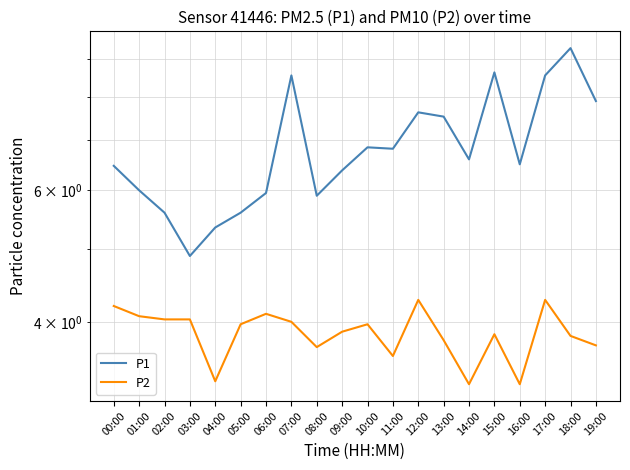

What is the minimum value shown in the chart?

3.3